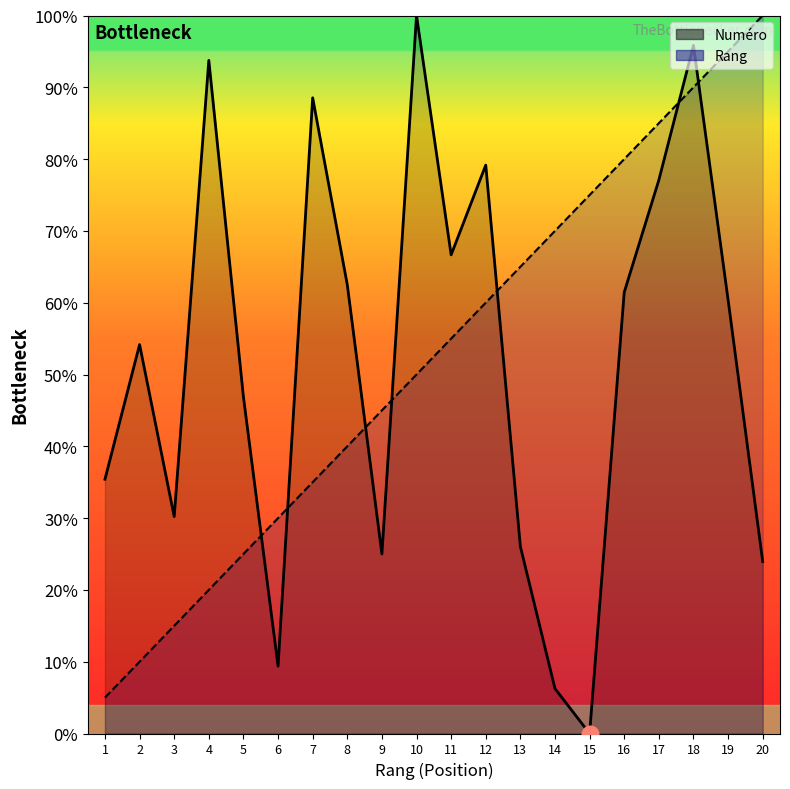

At which category does Numéro reach its first local valley?

3